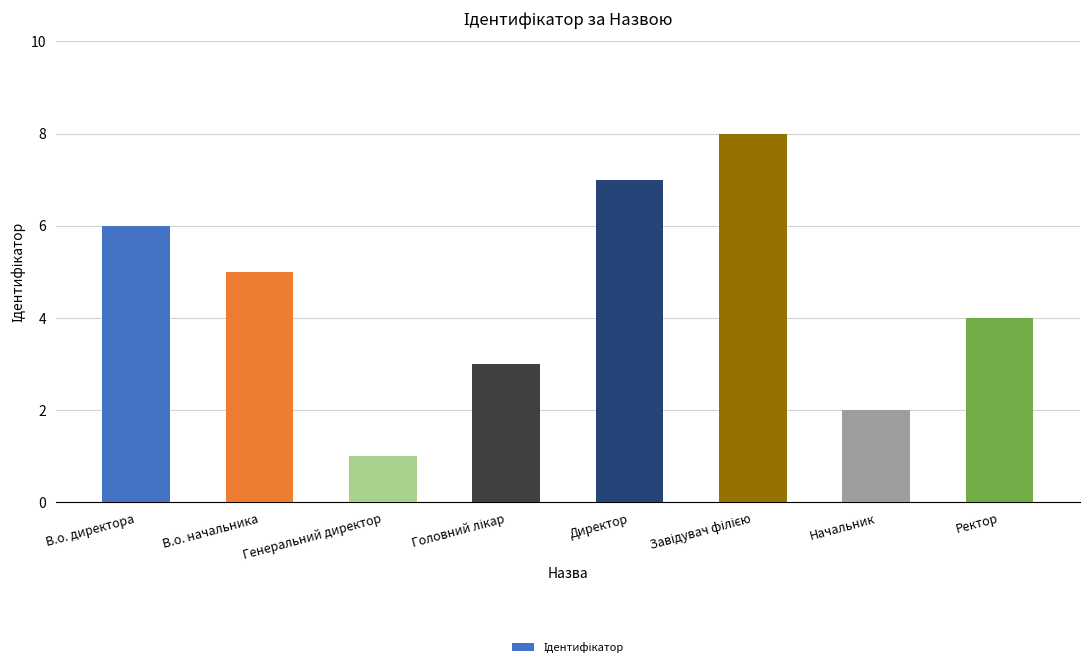

Which category has the lowest value across all series?

Генеральний директор